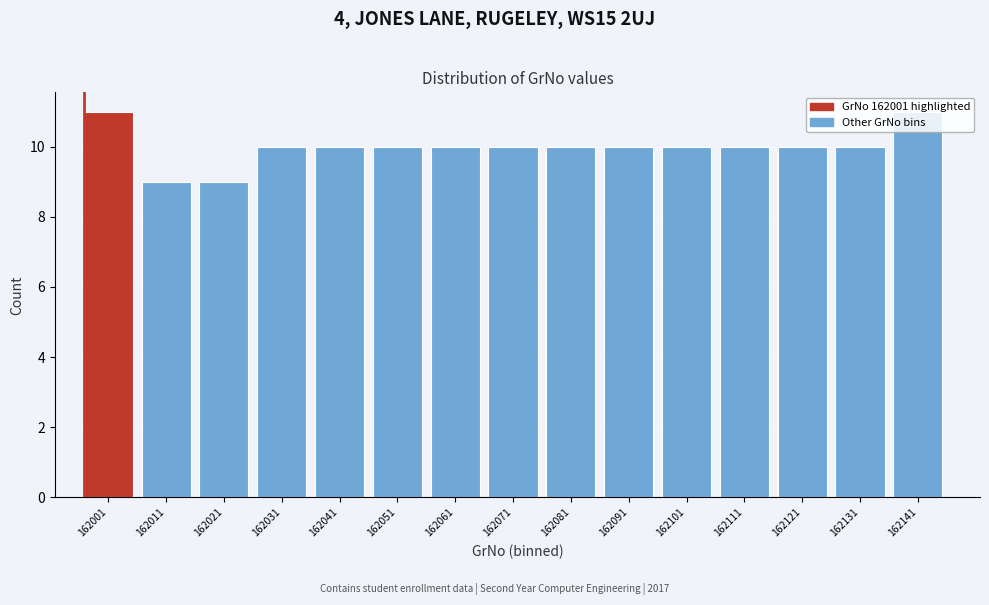

The chart shows a value of 10 at 162071. True or false?

True